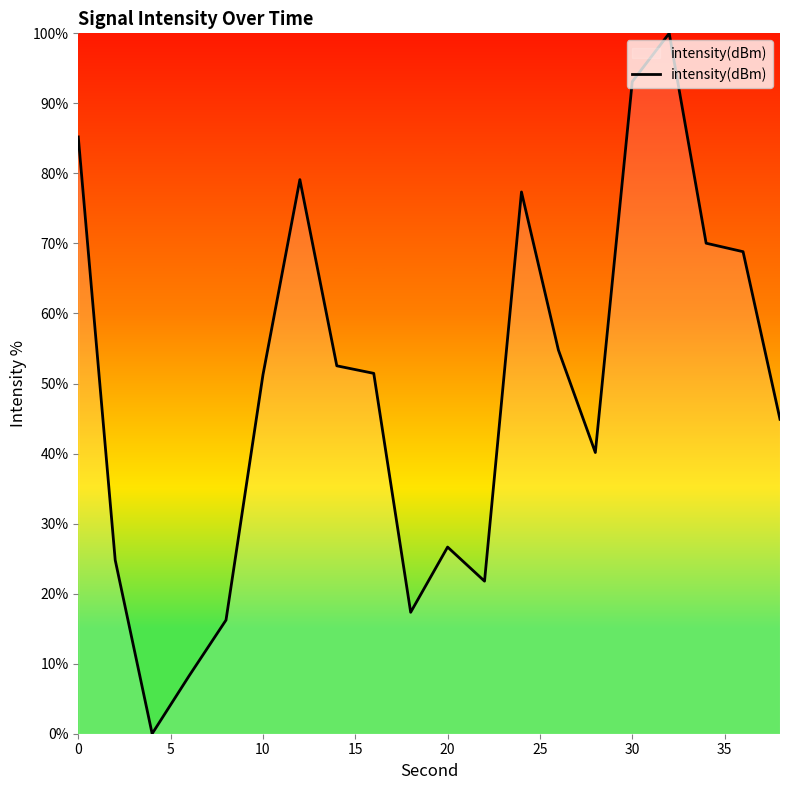

What is the difference between the maximum and minimum values?

100.0